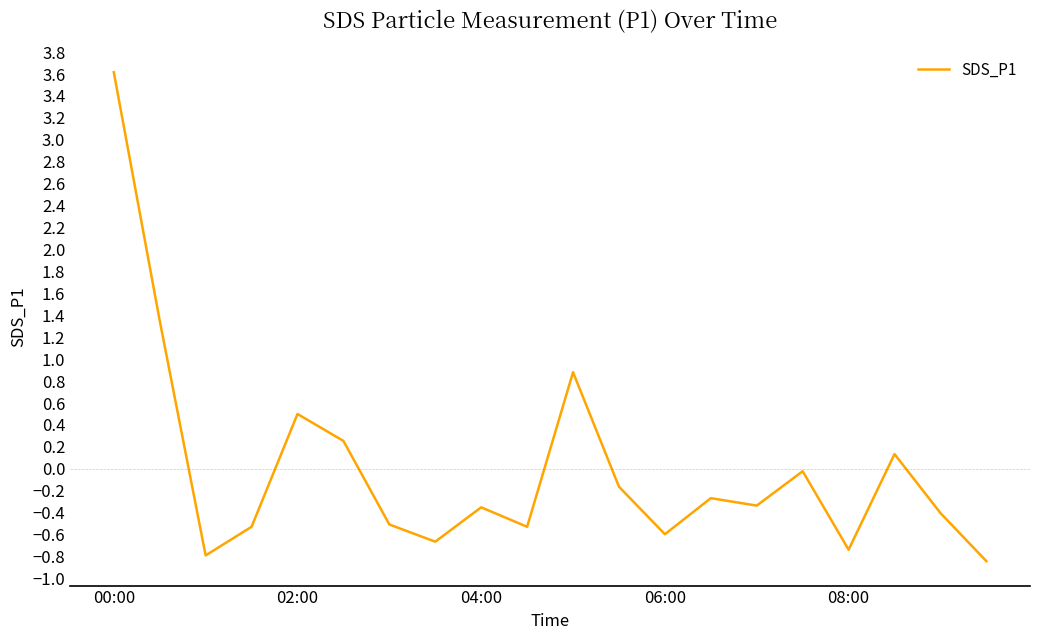

What is the greatest value displayed?

3.6